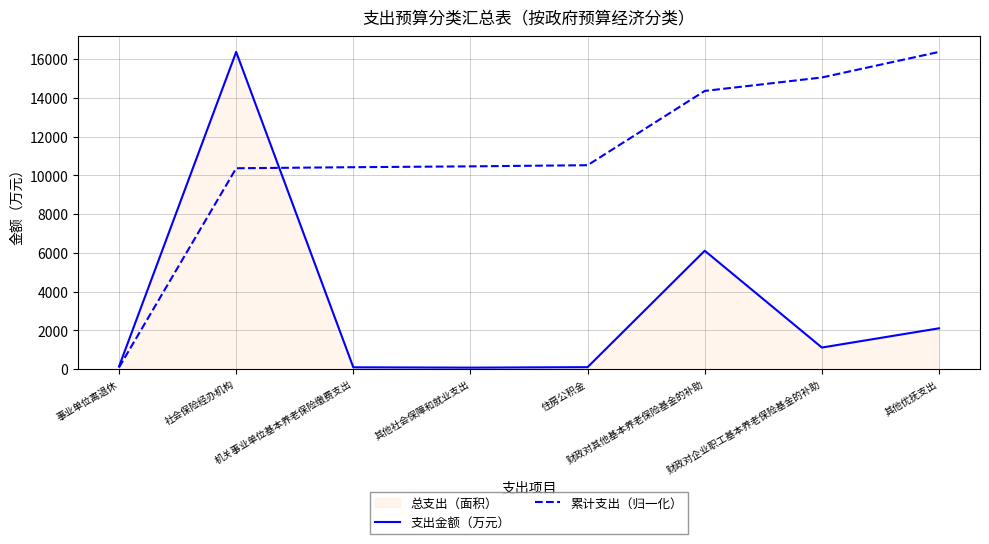

What is the value of the 支出金额（万元） point at the 8th from the left?

2100.0